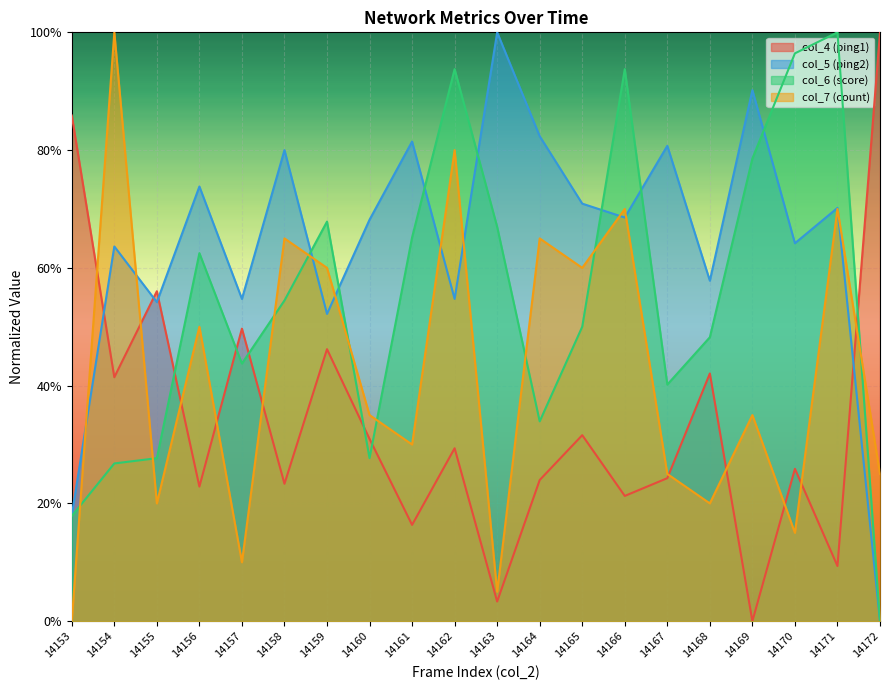

How many series are shown in this chart?

4